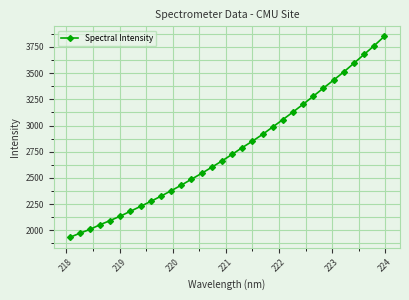

What is the value of the 24th point from the left?

3202.9